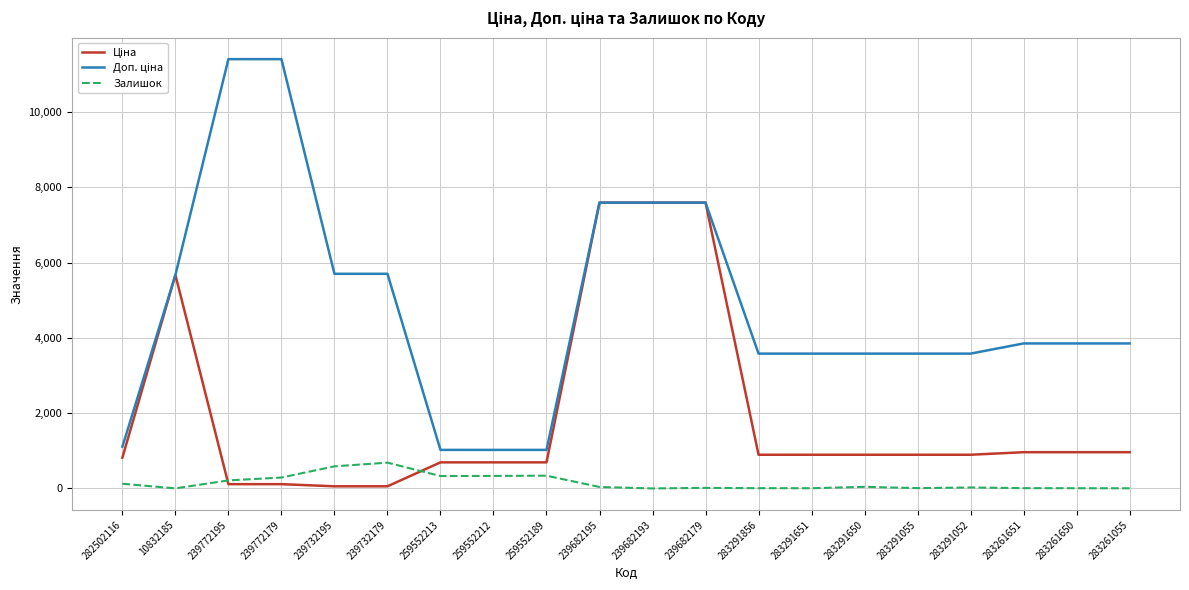

Is it true that Залишок equals 245.0 at 239732179?

False